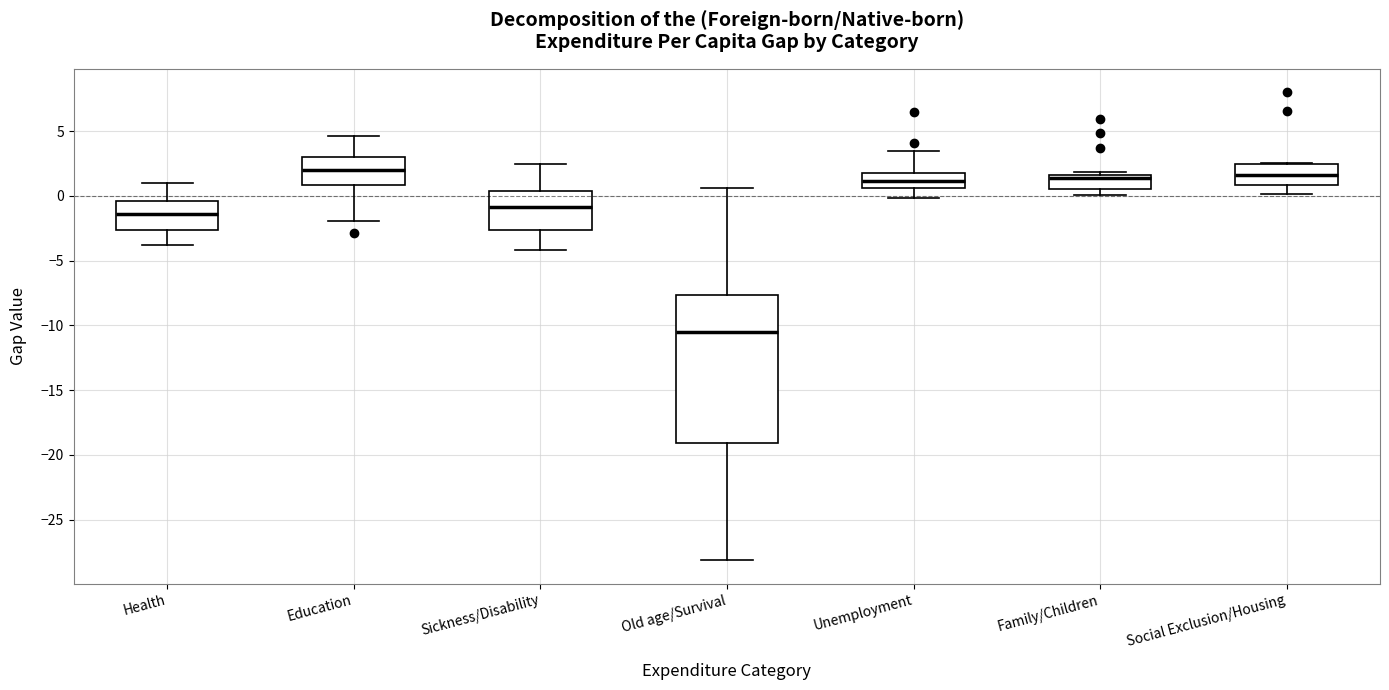

Reading left to right, read every box against the y-axis: the position of its median line, the range the box covers, and the ends of its whiskers. The values are not printed on the chart, so give them approximately, as read against the axis.

Health: median -1.5, box -2.5 to -0.5, whiskers -4.0 to 1.0
Education: median 2.0, box 1.0 to 3.0, whiskers -2.0 to 4.5
Sickness/Disability: median -1.0, box -2.5 to 0.5, whiskers -4.0 to 2.5
Old age/Survival: median -10.5, box -19.0 to -7.5, whiskers -28.0 to 0.5
Unemployment: median 1.0, box 0.5 to 2.0, whiskers 0.0 to 3.5
Family/Children: median 1.5 (just below the box's upper edge), box 0.5 to 1.5, whiskers 0.0 to 2.0
Social Exclusion/Housing: median 1.5, box 1.0 to 2.5, whiskers 0.0 to 2.5